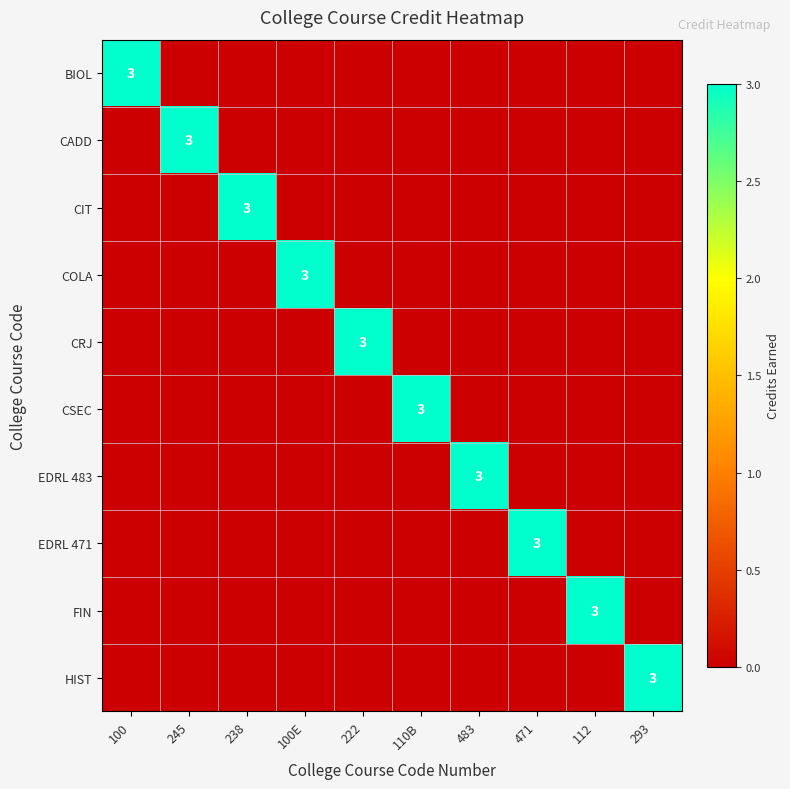

Which category has the highest value across all series?

100